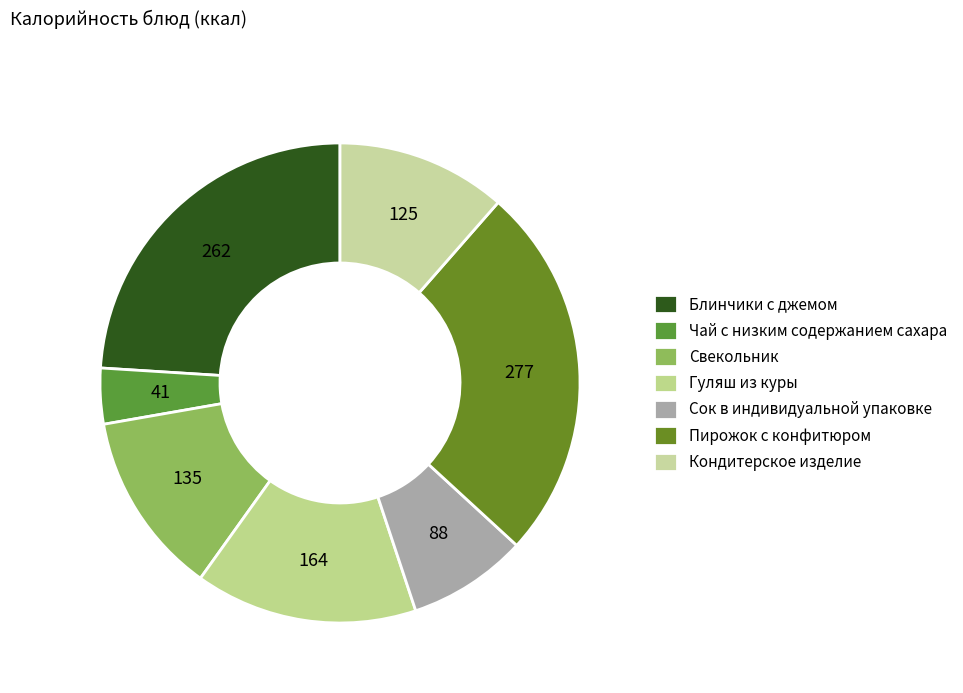

How much of the chart is everything except Свекольник?

87.6%